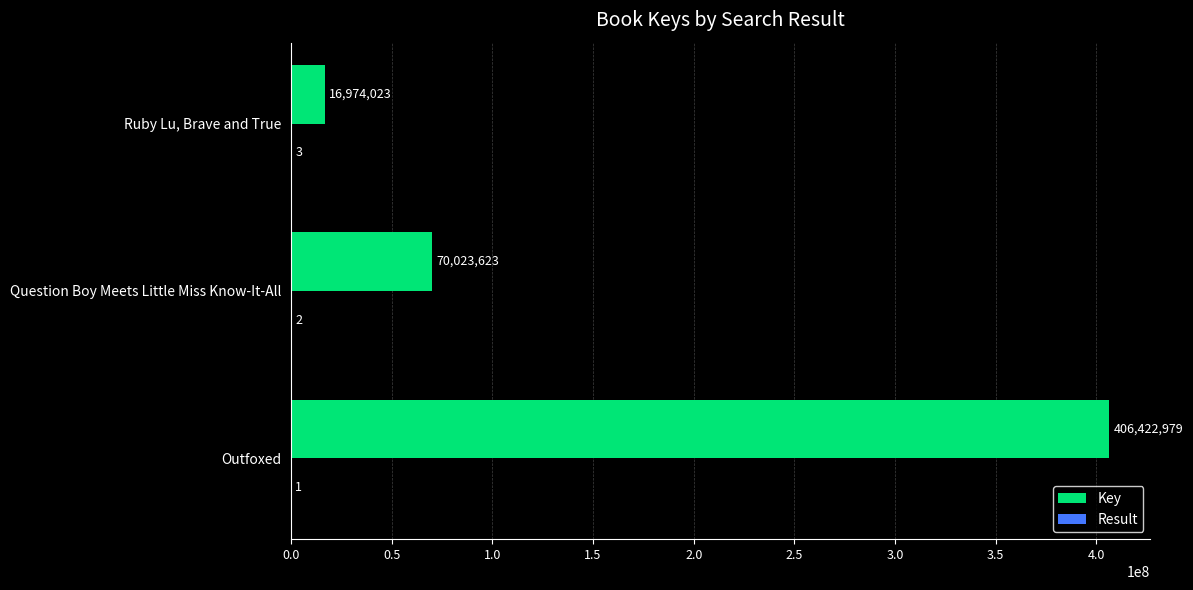

What is the average value of the Key series?

164473542